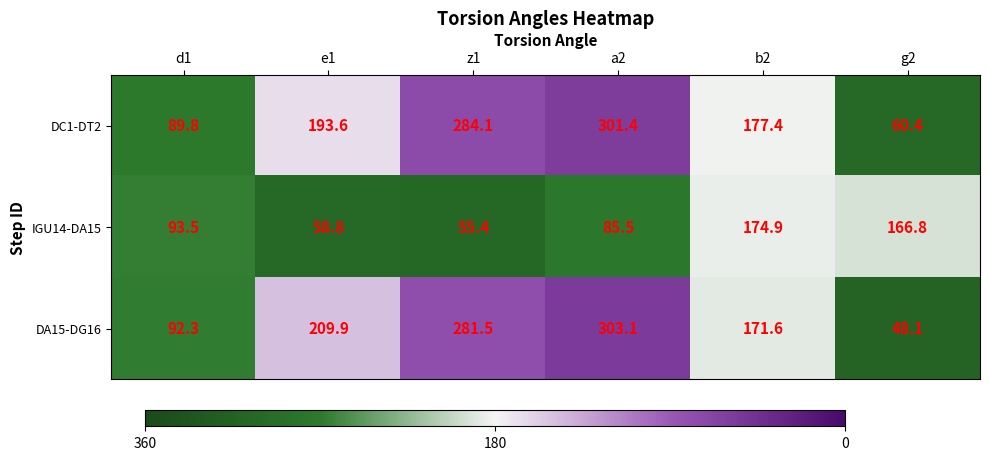

What is the sum of all IGU14-DA15 values?

634.9